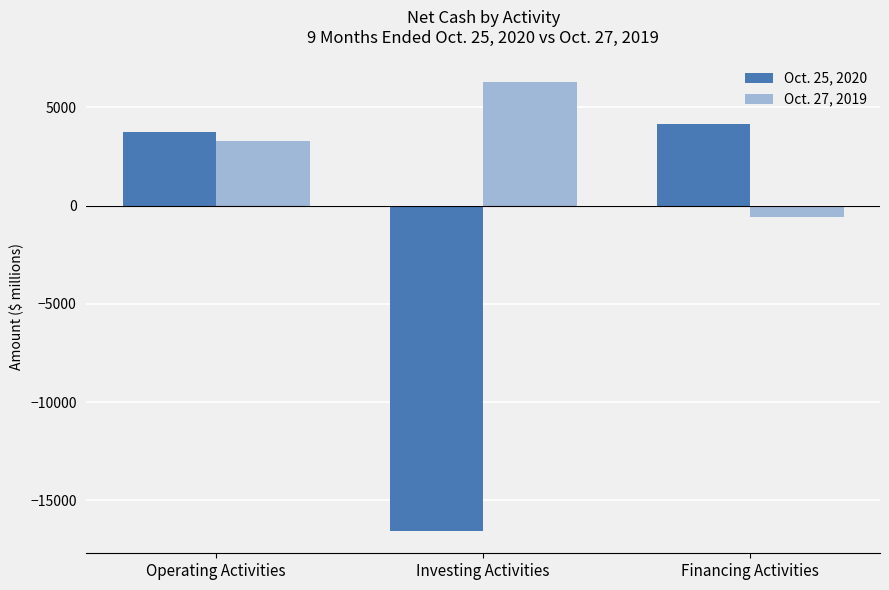

How many values in the Oct. 25, 2020 series are below 3755?

1